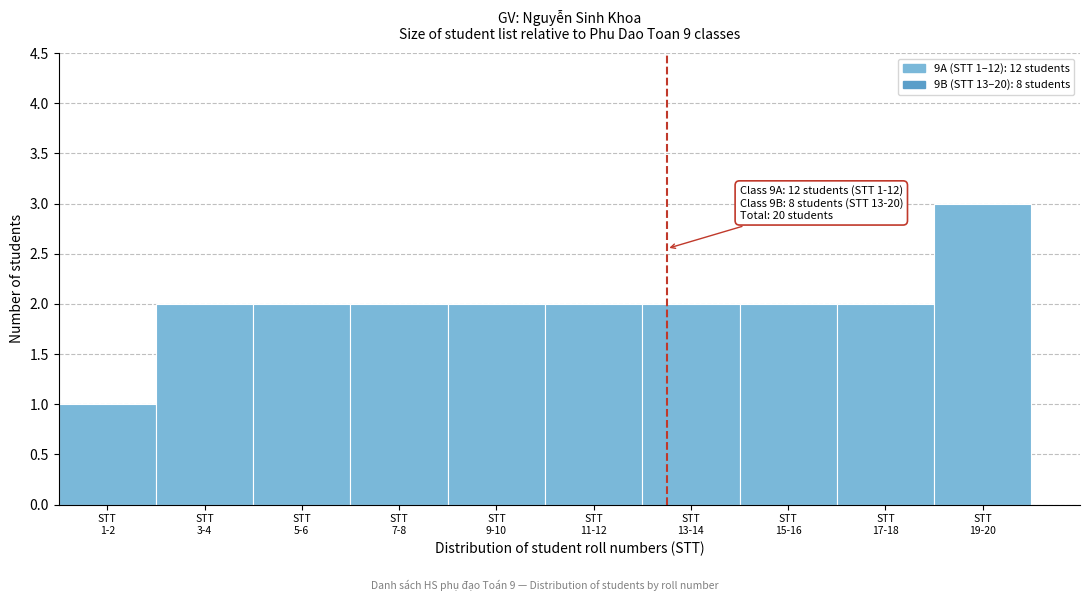

Reading left to right, what are all the values shown in this chart?

1	2	2	2	2	2	2	2	2	3